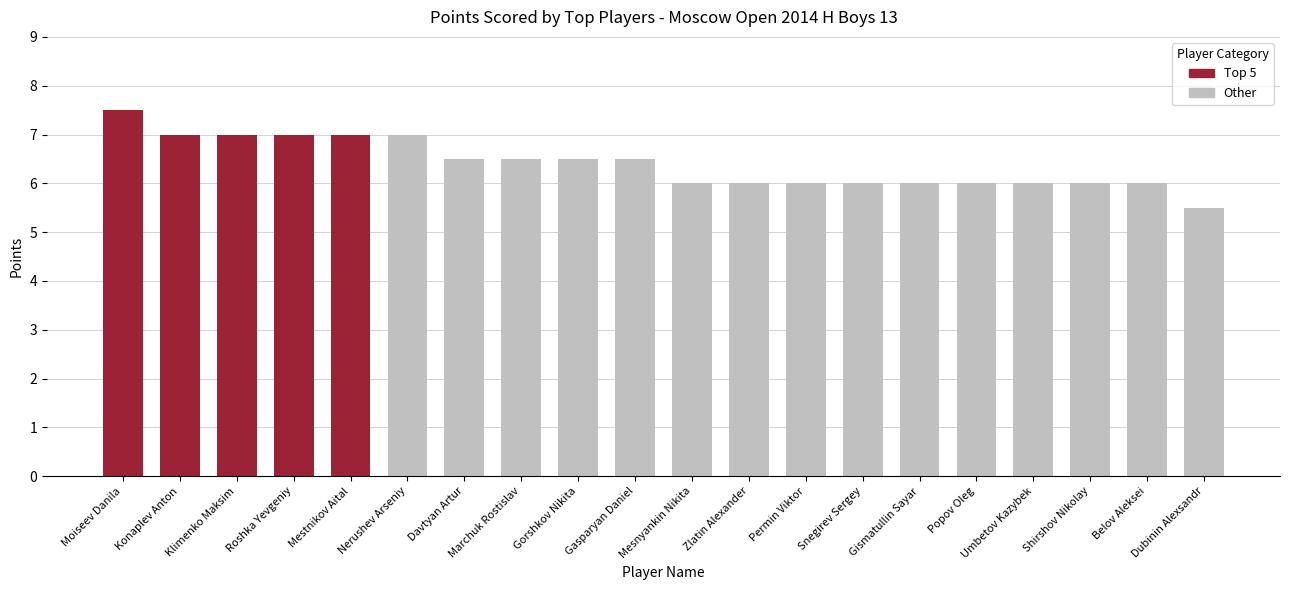

Approximately how many times larger is the value at Moiseev Danila compared to Mestnikov Aital?

1.1